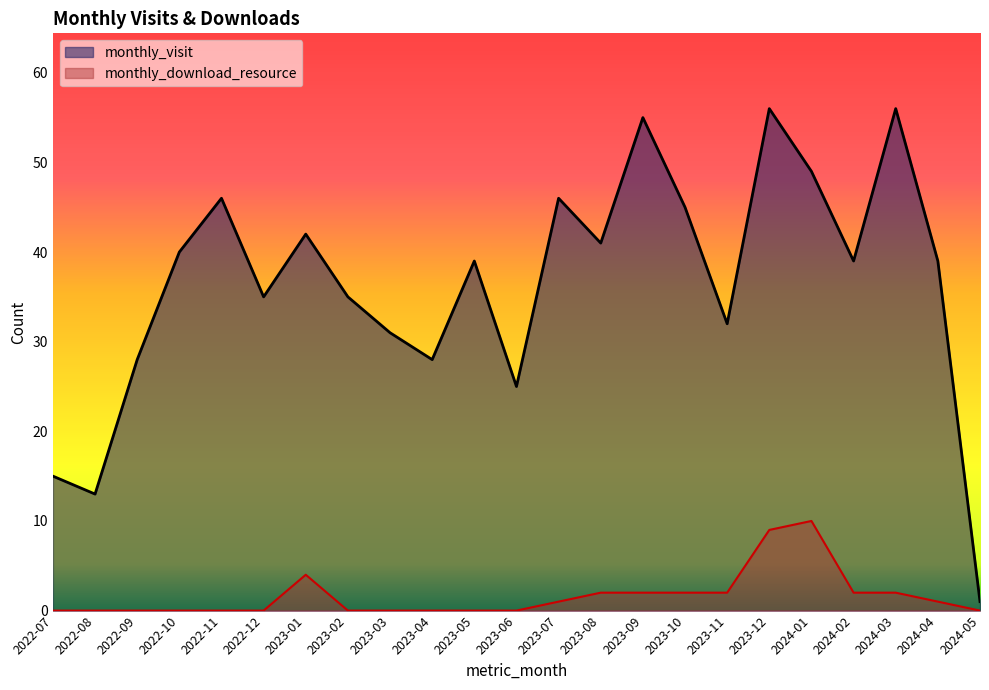

In monthly_download_resource, how many points are higher than both neighbors (excluding endpoints)?

2